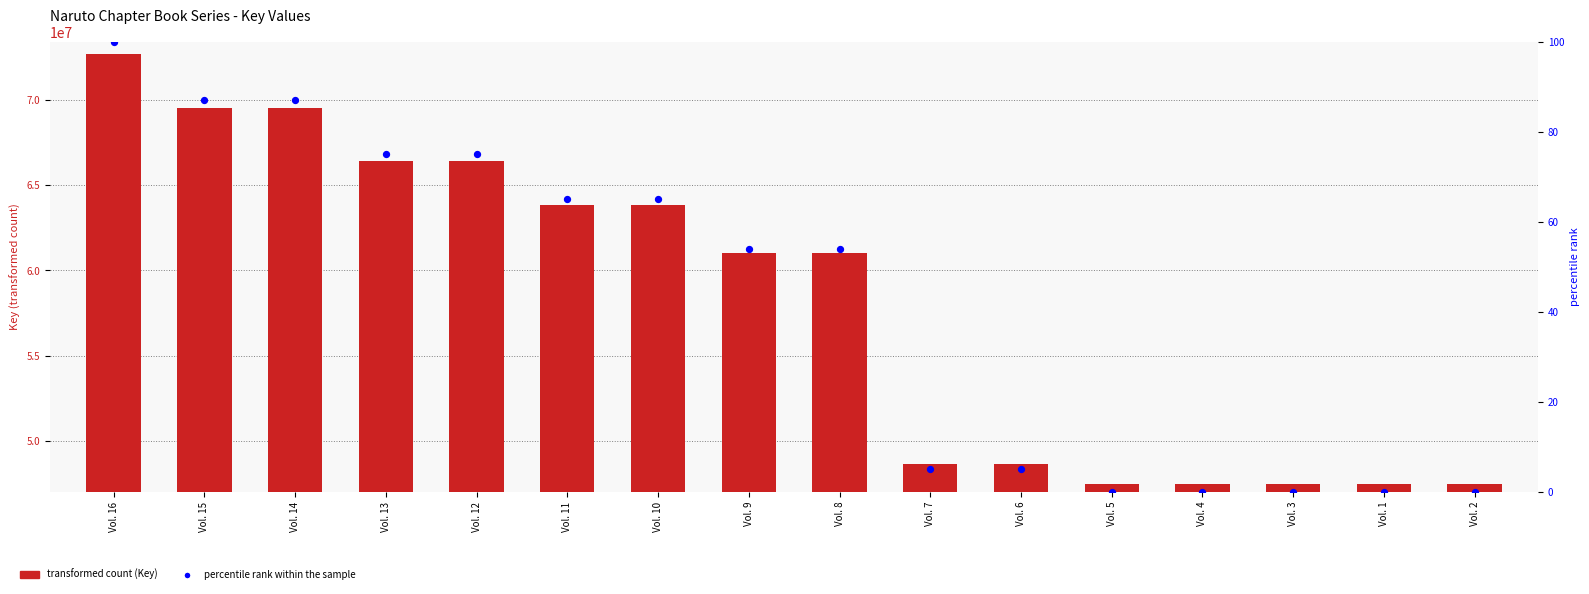

Which series has the largest total across all categories?

Key